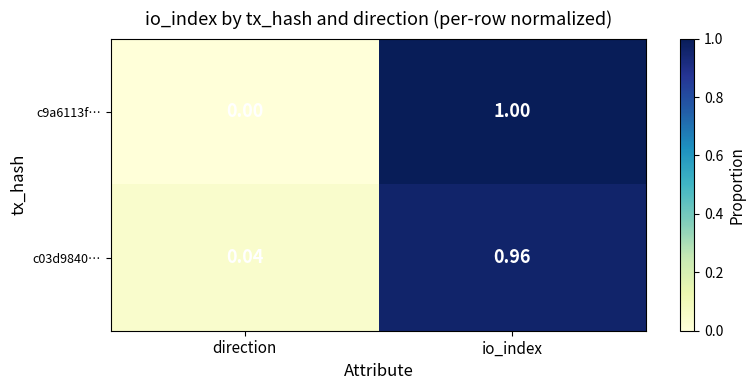

At which category is the sum across all series the highest?

io_index